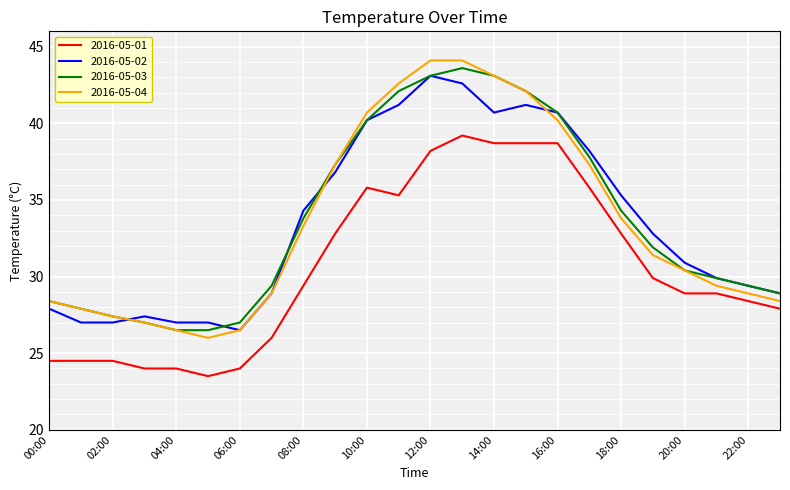

True or false: 2016-05-02 and 2016-05-01 intersect in this chart.

False